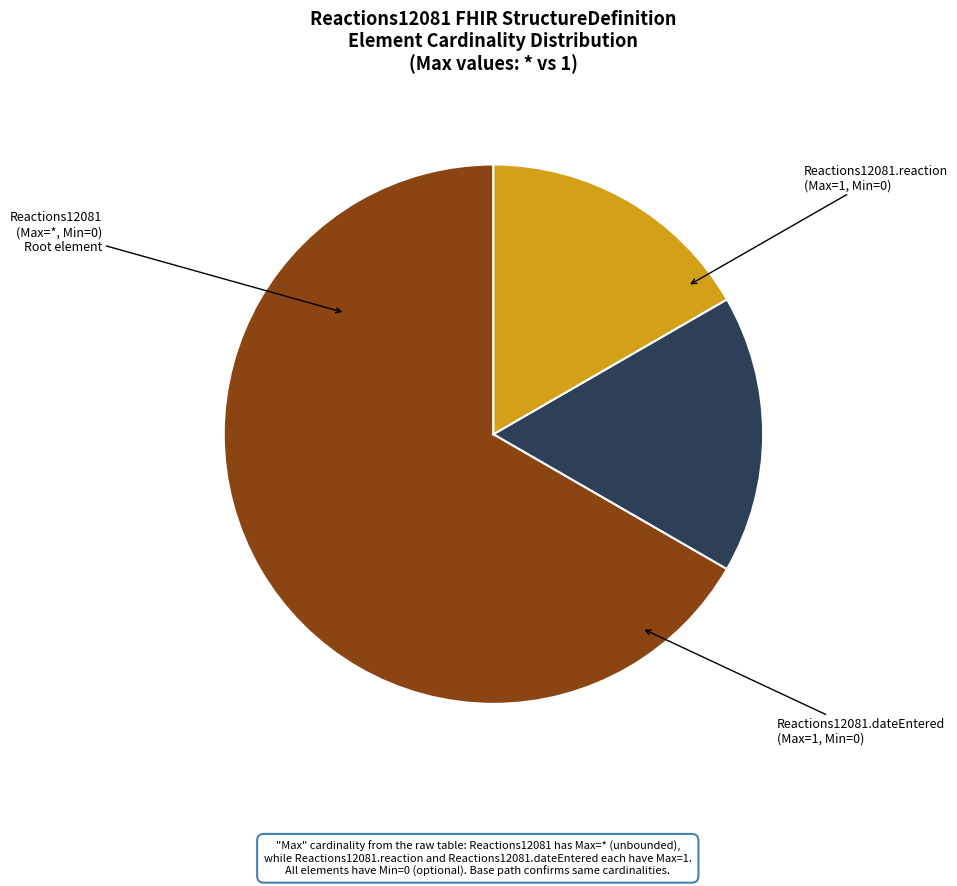

Is there a majority slice in this chart?

Yes